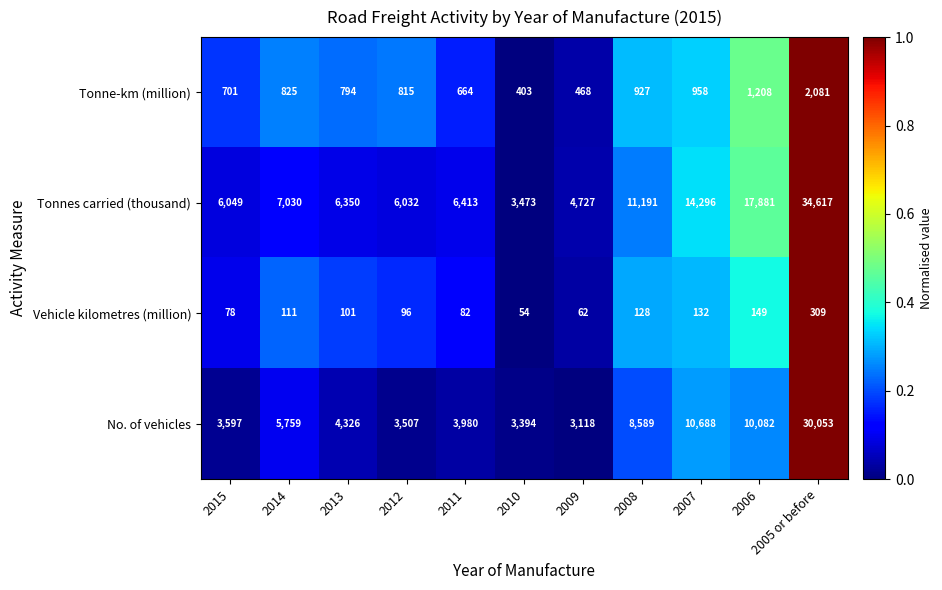

Which series changed the most between 2010 and 2005 or before?

Tonnes carried (thousand)